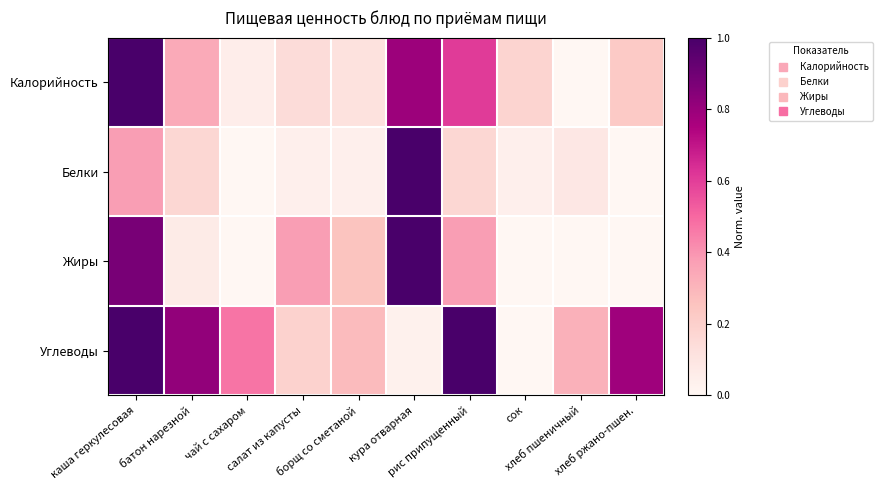

What is the difference between the highest and lowest values at батон нарезной?

0.8